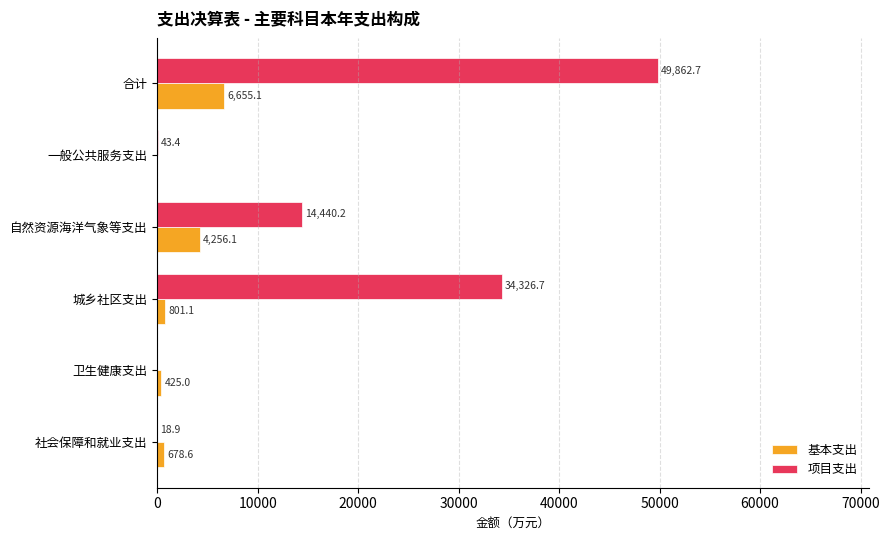

How many categories are shown in the chart?

6